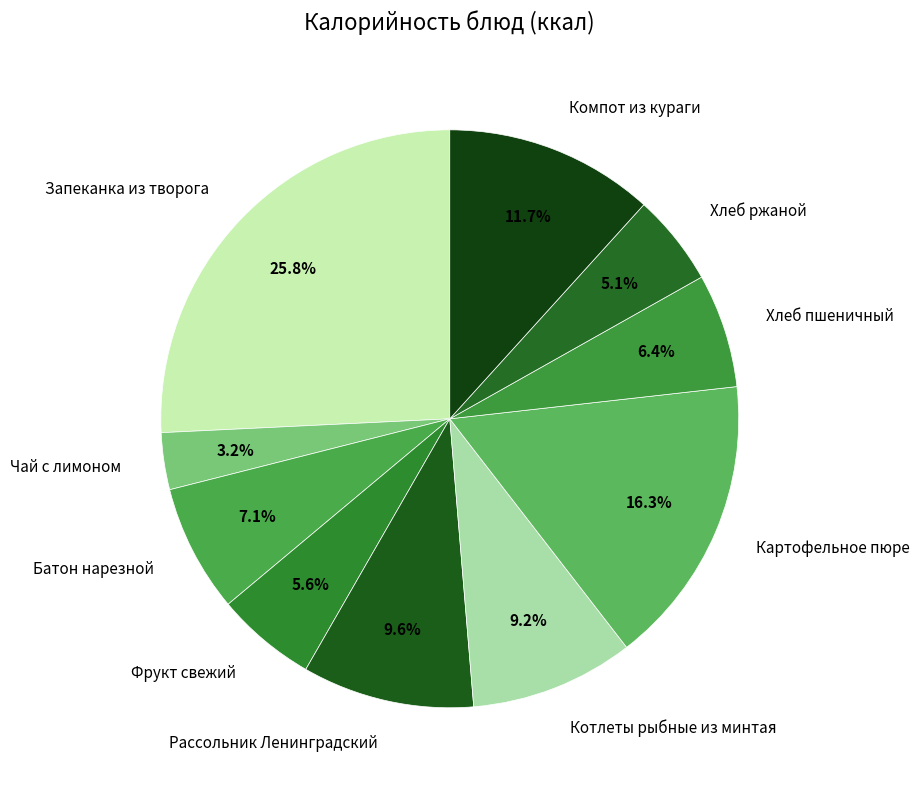

Which slice is the smallest?

Чай с лимоном